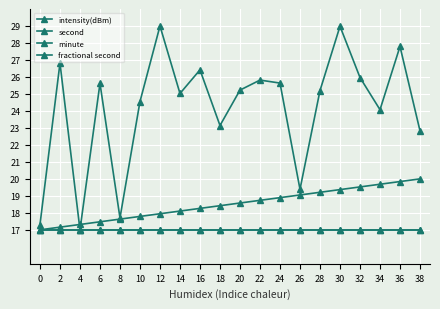

Reading left to right, transcribe all the data shown in this chart.

intensity(dBm): 17.3	26.8	17.0	25.6	17.7	24.6	29.0	25.0	26.4	23.1	25.2	25.8	25.6	19.4	25.2	29.0	26.0	24.1	27.8	22.8
second: 17.0	17.2	17.3	17.5	17.6	17.8	17.9	18.1	18.3	18.4	18.6	18.7	18.9	19.1	19.2	19.4	19.5	19.7	19.8	20.0
minute: 17.0	17.0	17.0	17.0	17.0	17.0	17.0	17.0	17.0	17.0	17.0	17.0	17.0	17.0	17.0	17.0	17.0	17.0	17.0	17.0
fractional second: 17.0	17.0	17.0	17.0	17.0	17.0	17.0	17.0	17.0	17.0	17.0	17.0	17.0	17.0	17.0	17.0	17.0	17.0	17.0	17.0